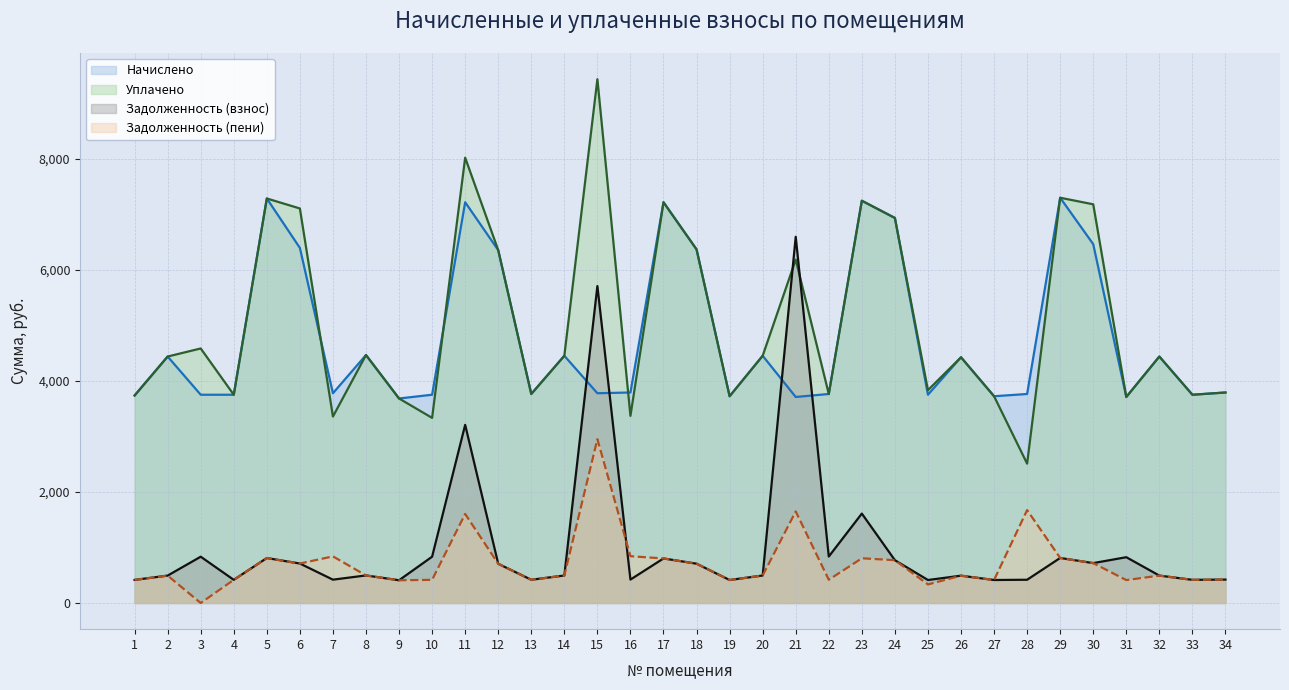

What is the total value across all series at 16?

8430.0